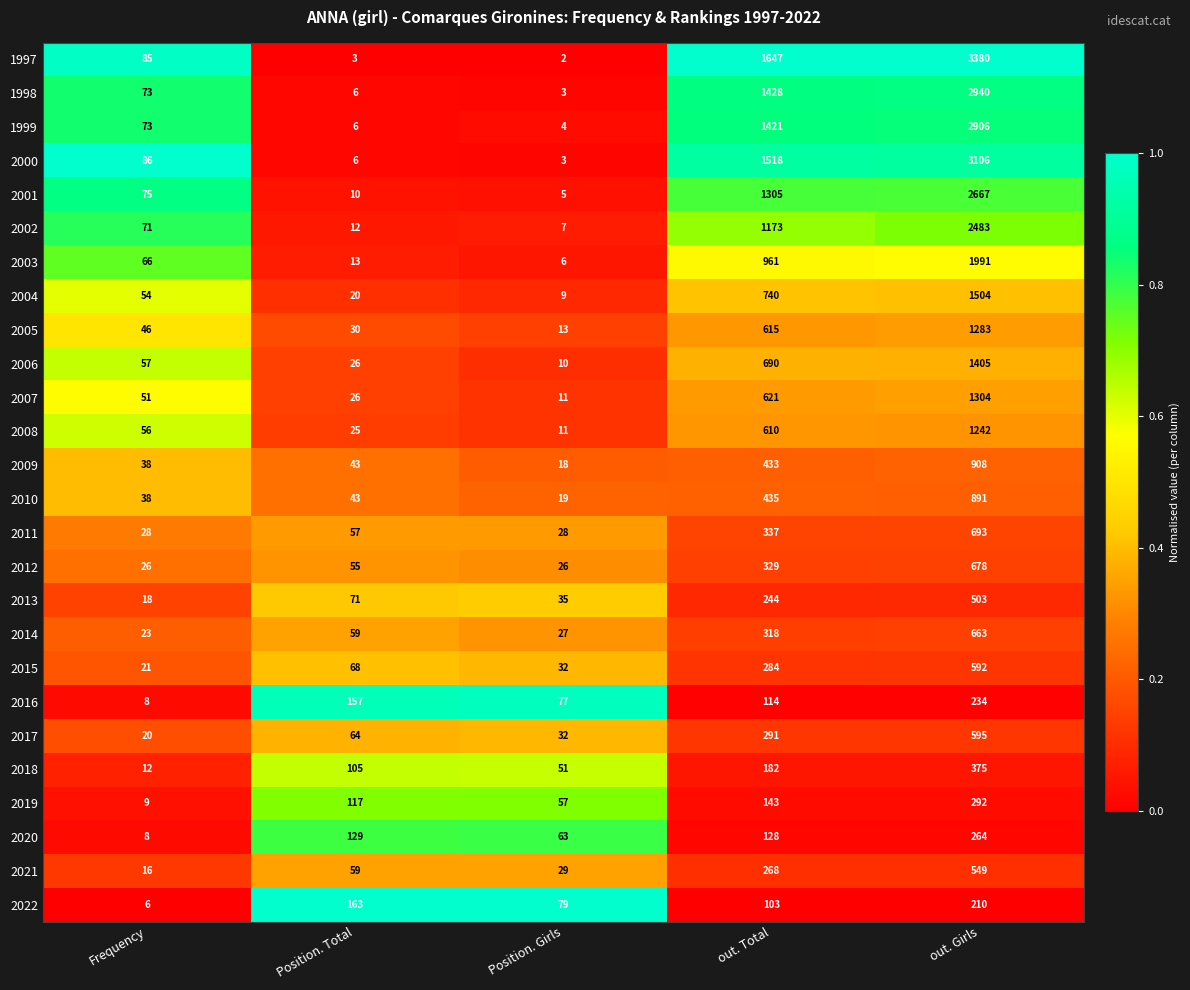

Between Position. Girls and out. Girls, which series saw the biggest shift?

1997